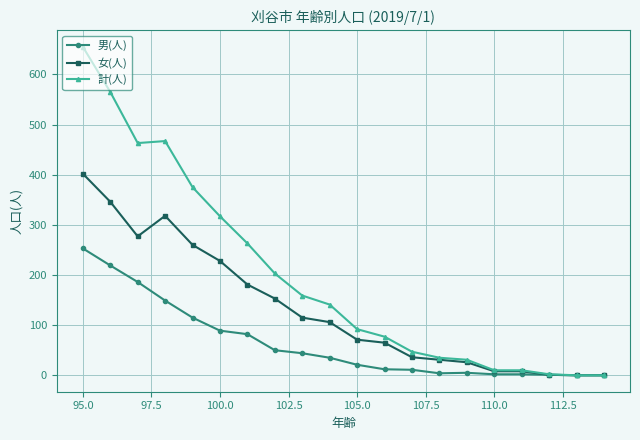

Is this an area chart (filled region under the line)?

No